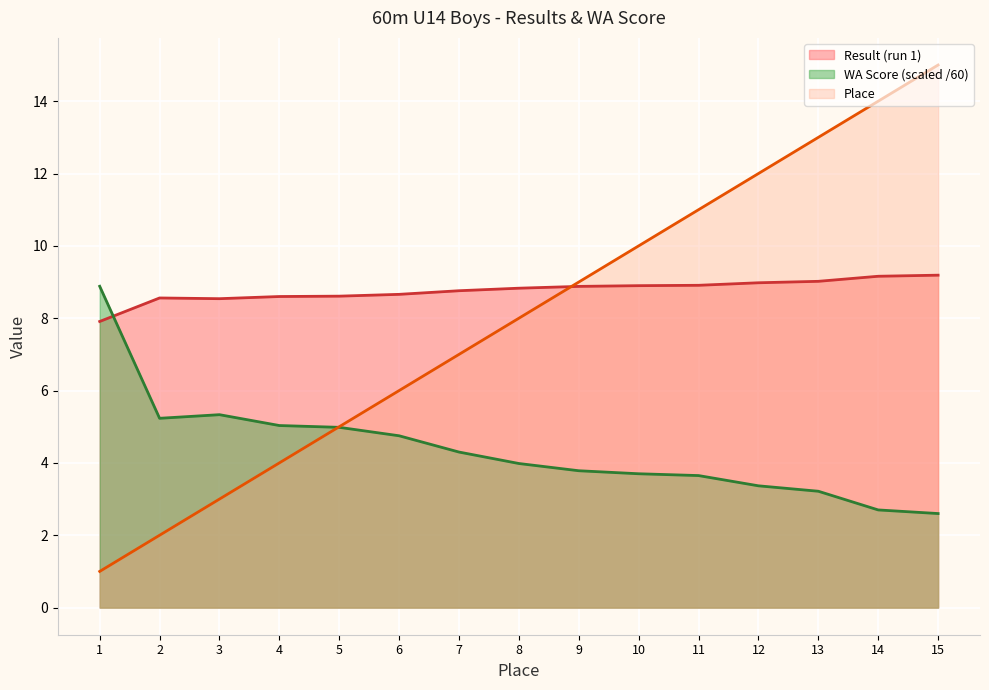

Read the Result (run 1) value at 6.

8.7